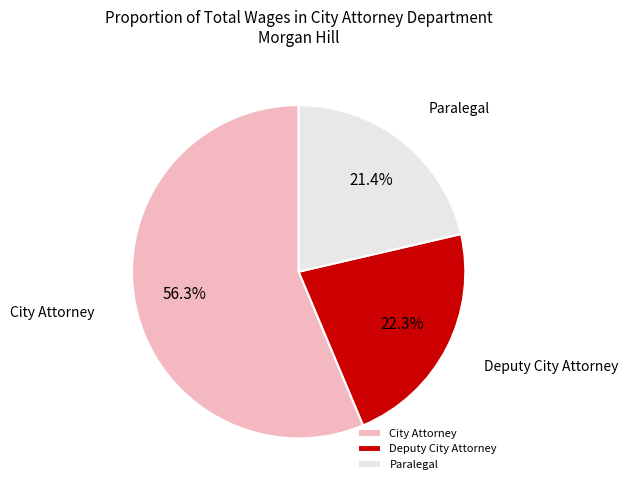

Is there any slice that represents more than half of the pie?

Yes